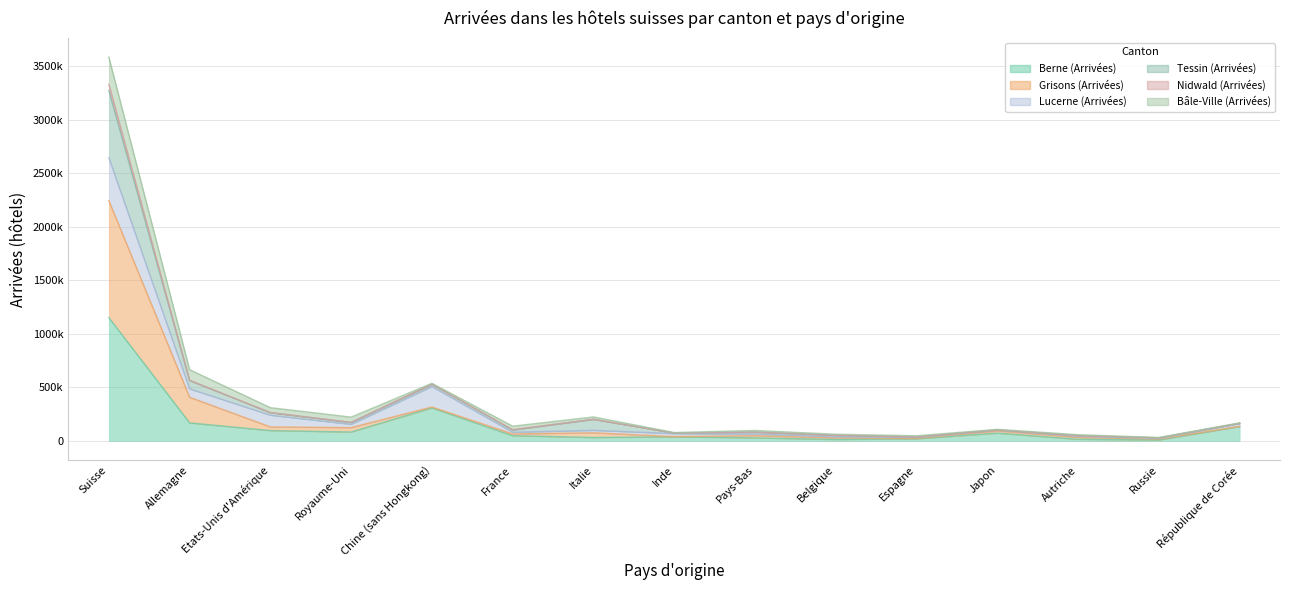

The Nidwald (Arrivées) series shows 29016 at Russie. True or false?

True